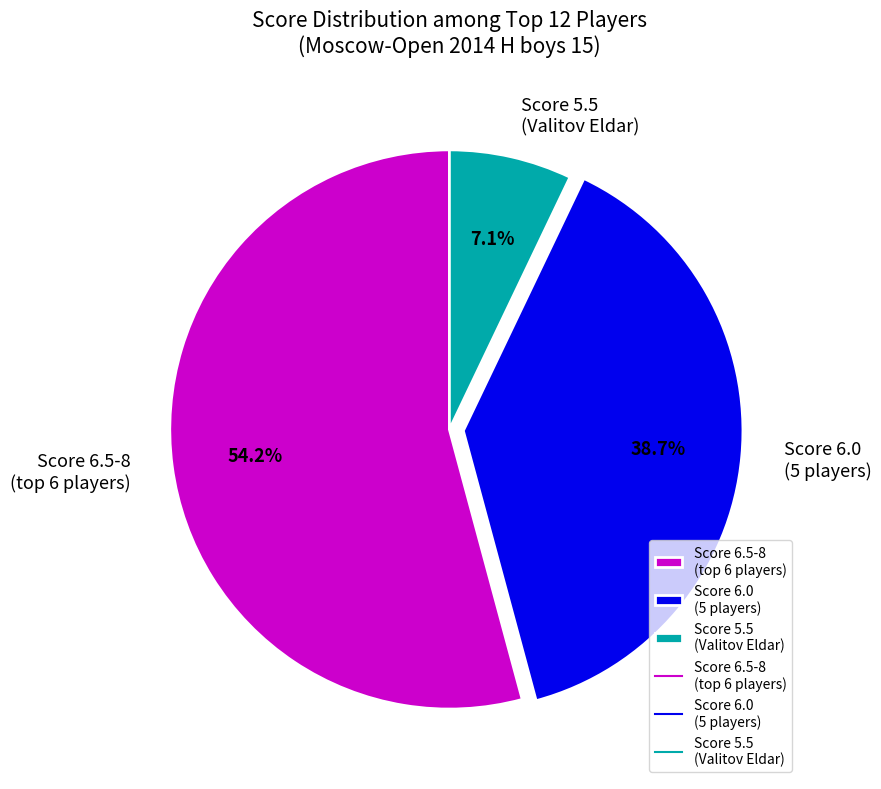

Which category accounts for the majority?

Score 6.5-8 (top 6 players)